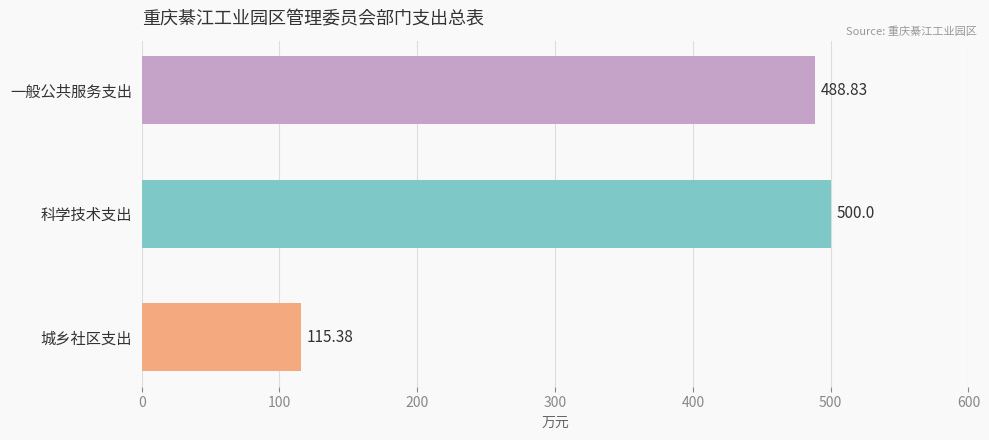

At which label is the value closest to 307?

一般公共服务支出